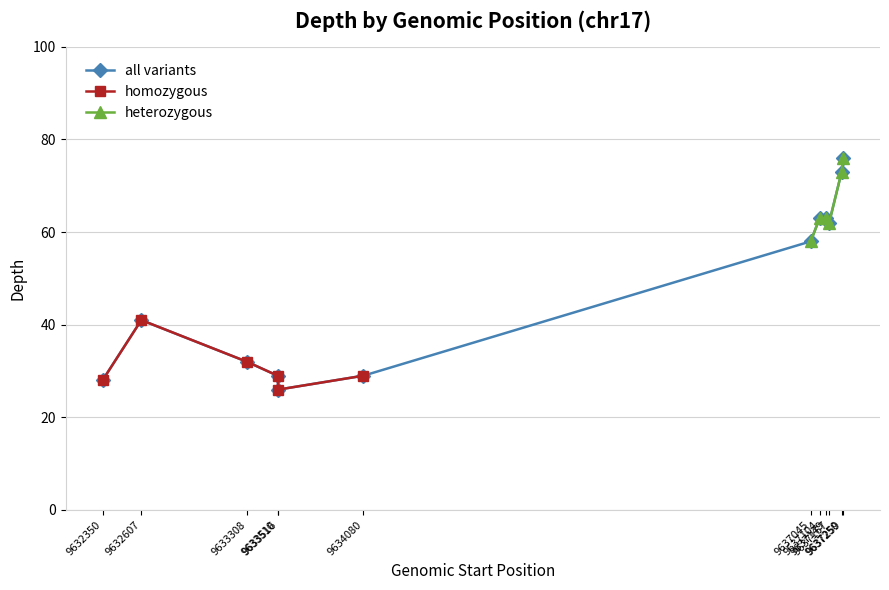

How many data points does each series have?

12